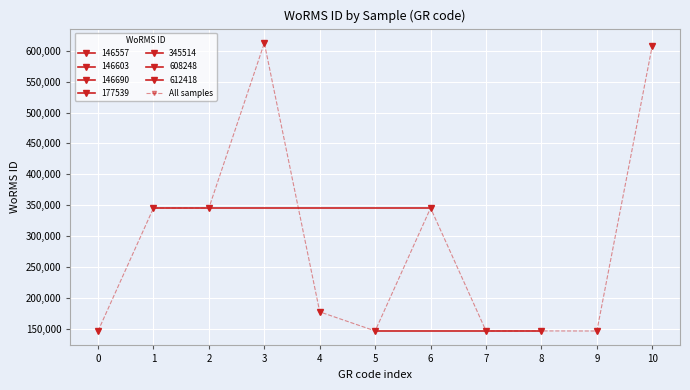

What is the smallest value displayed?

146557